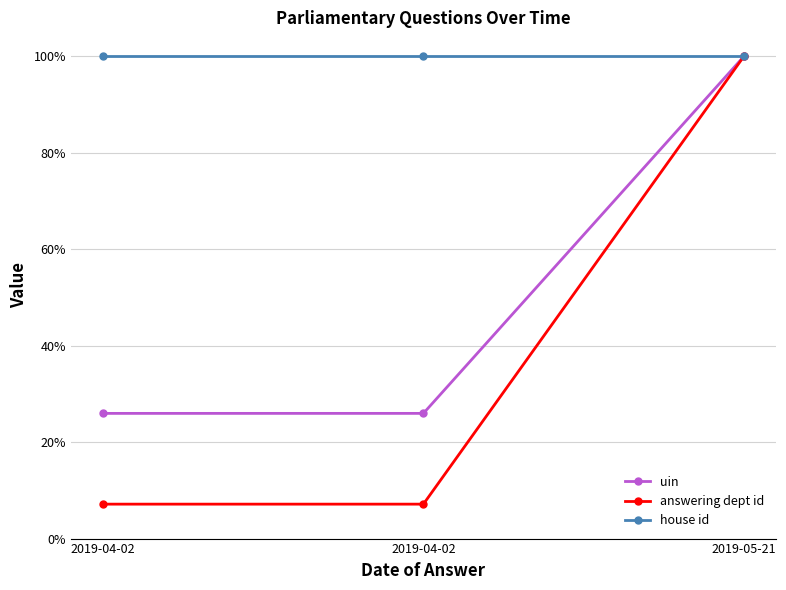

Reading right to left, transcribe all the data shown in this chart.

uin: 2019-05-21=1.0	2019-04-02=0.3	2019-04-02=0.3
answering dept id: 2019-05-21=1.0	2019-04-02=0.1	2019-04-02=0.1
house id: 2019-05-21=1.0	2019-04-02=1.0	2019-04-02=1.0